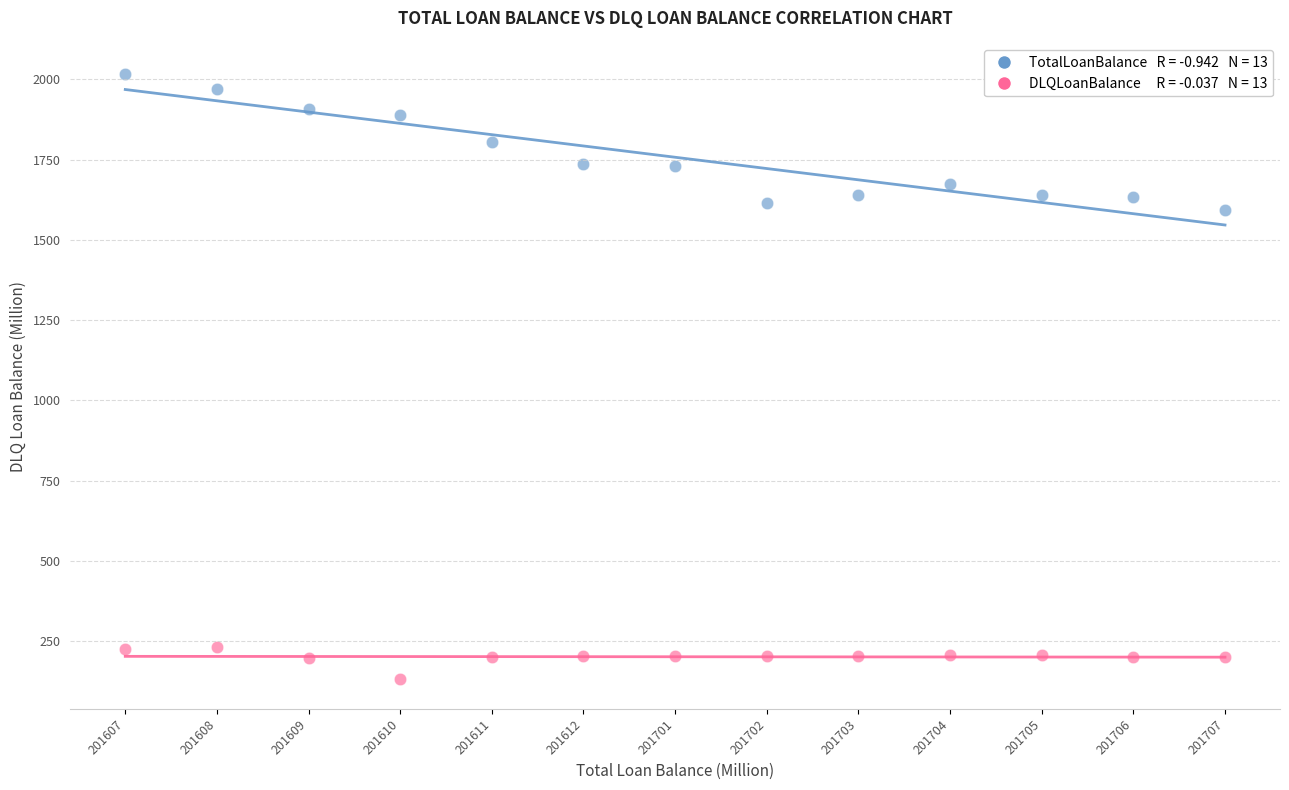

Across all series, what Y value is closest to 1075?

1593.1